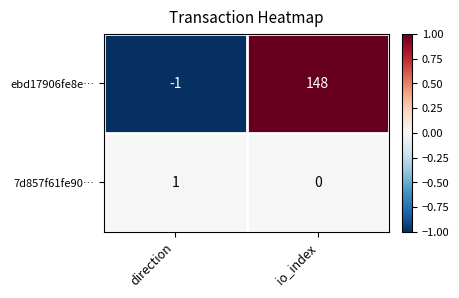

At which category is the sum across all series the highest?

io_index